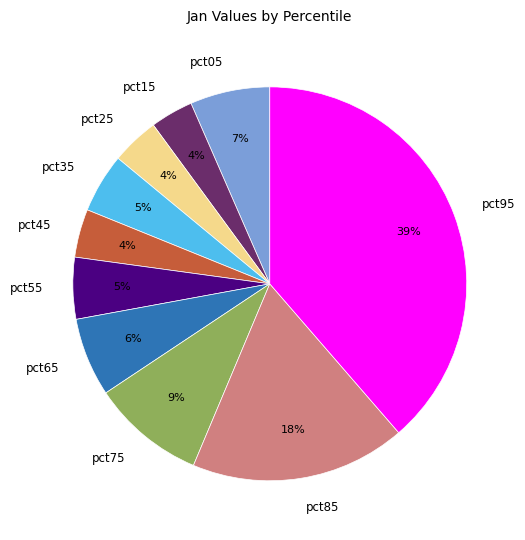

To the nearest percent, what is the average slice percentage?

10%